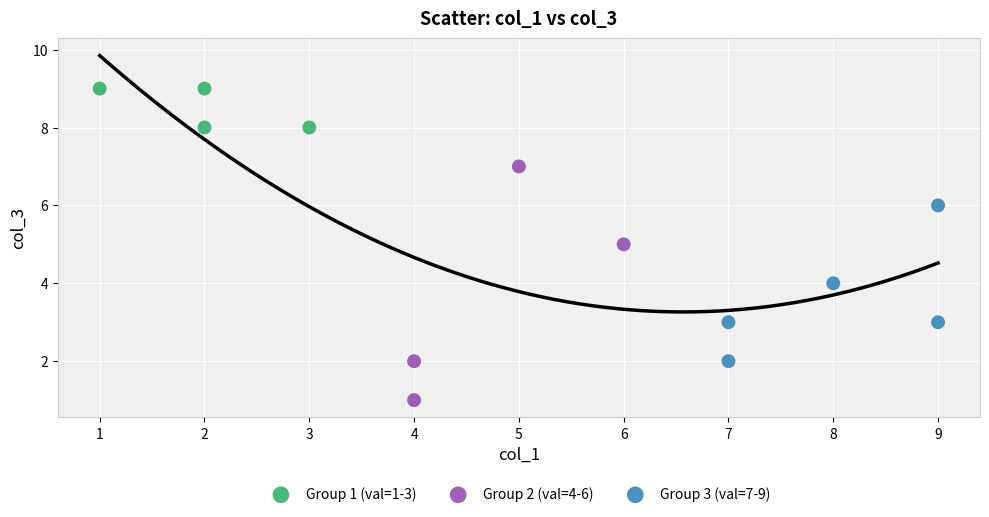

Which series has the widest spread of Y values?

Group 2 (val=4-6)